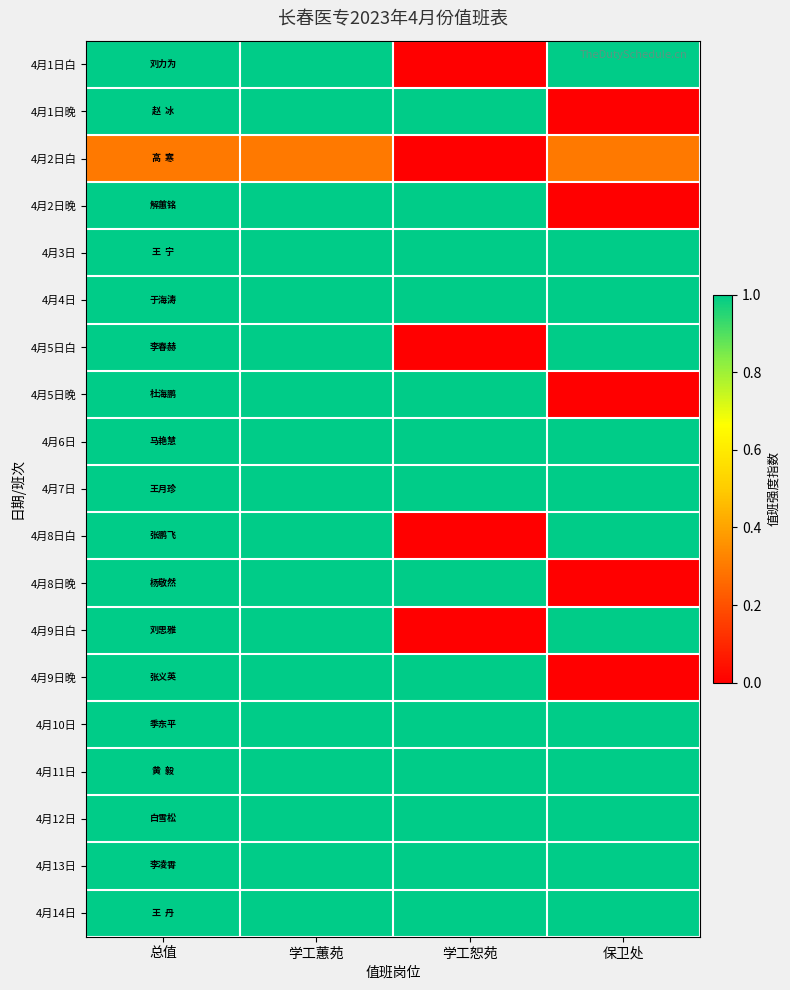

What is the total value across all series at 总值?

18.3